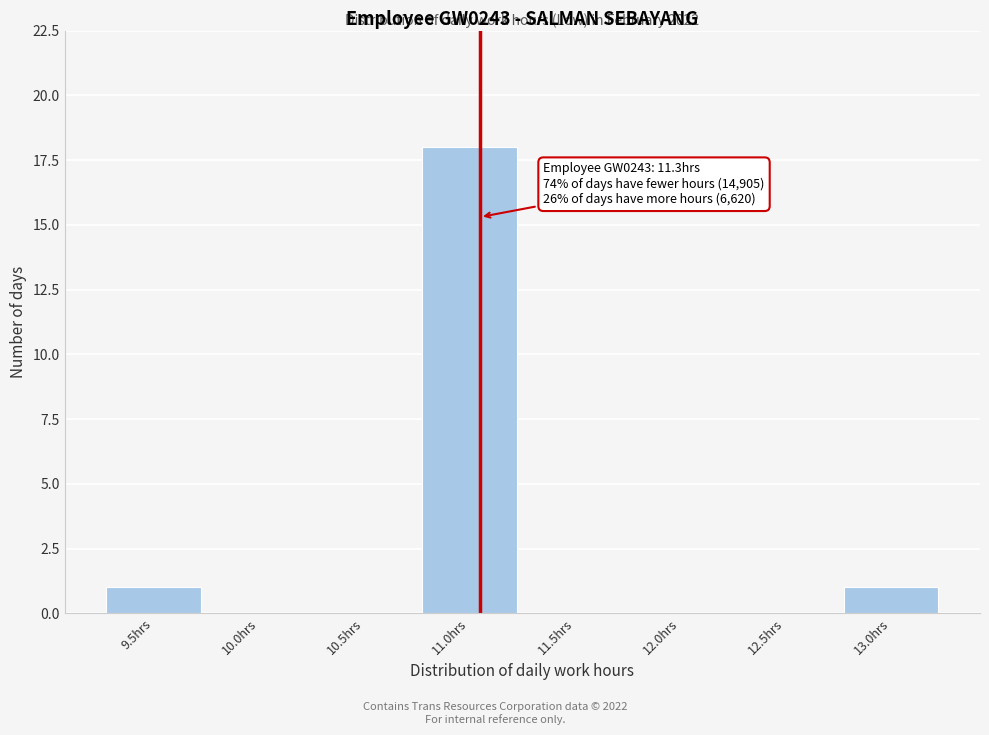

Reading left to right, what are all the values shown in this chart?

9.5hrs=1	10.0hrs=0	10.5hrs=0	11.0hrs=18	11.5hrs=0	12.0hrs=0	12.5hrs=0	13.0hrs=1